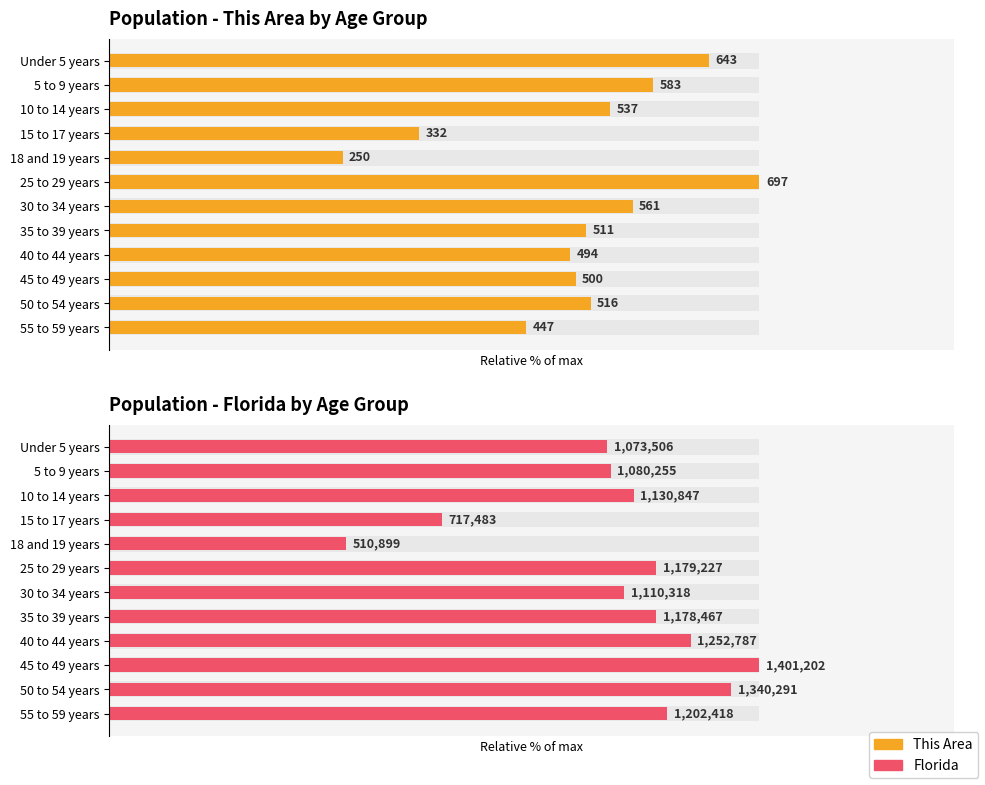

The value of Population - This Area by Age Group at 40 to 44 years is 109.1. True or false?

False